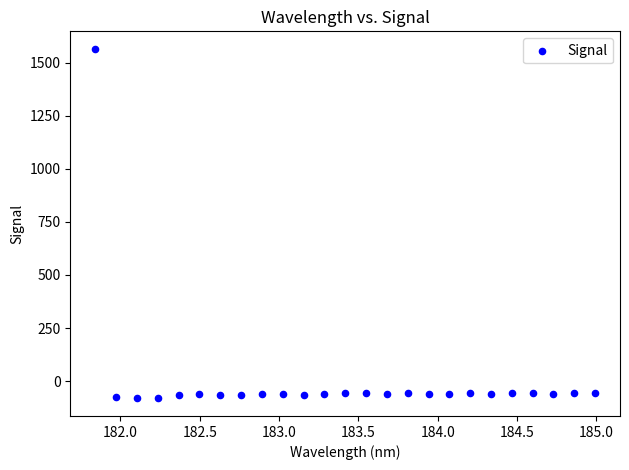

What is the range of X values (max minus min)?

3.1